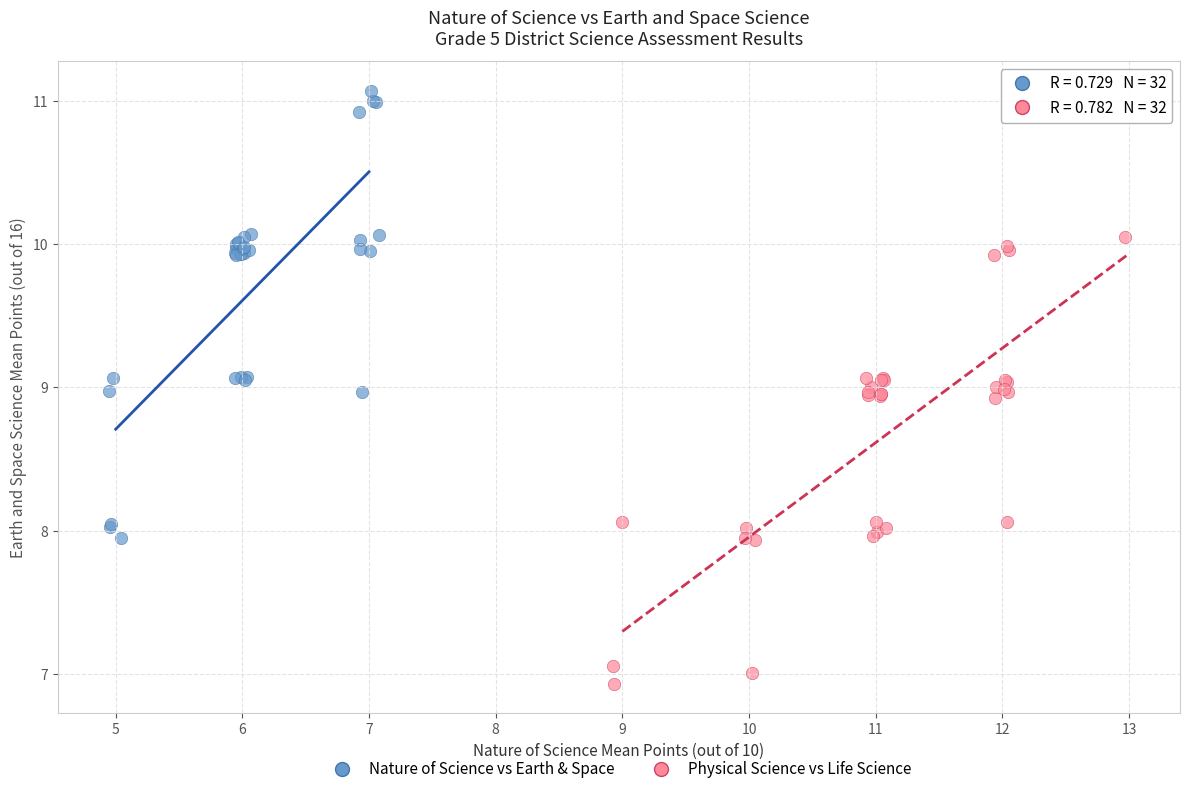

Which series contains the highest Y value?

Nature of Science vs Earth & Space